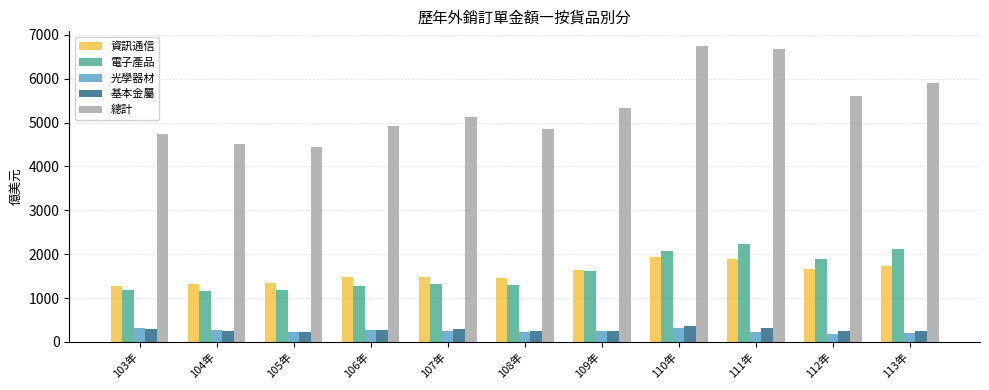

Where does the 光學器材 series first go above 242?

103年